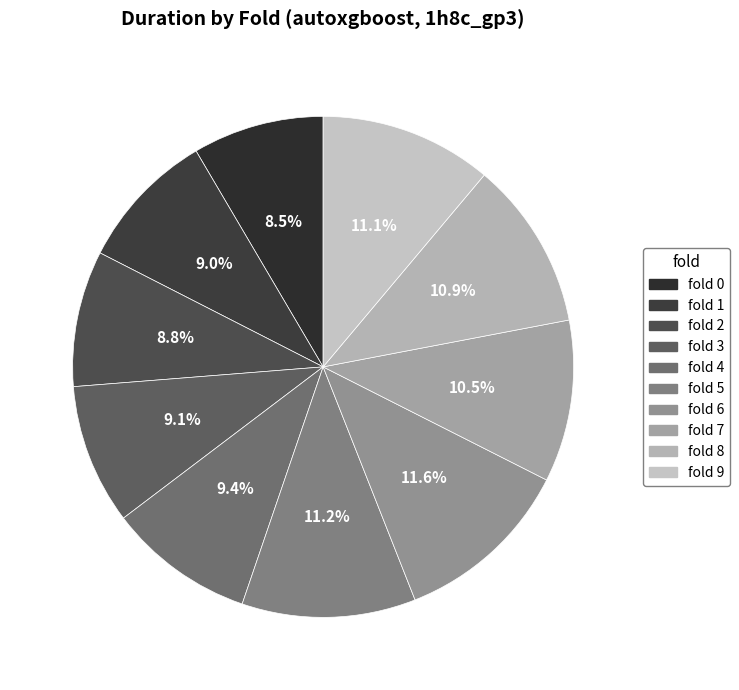

What percentage is the fold 5 slice, to the nearest percent?

11%